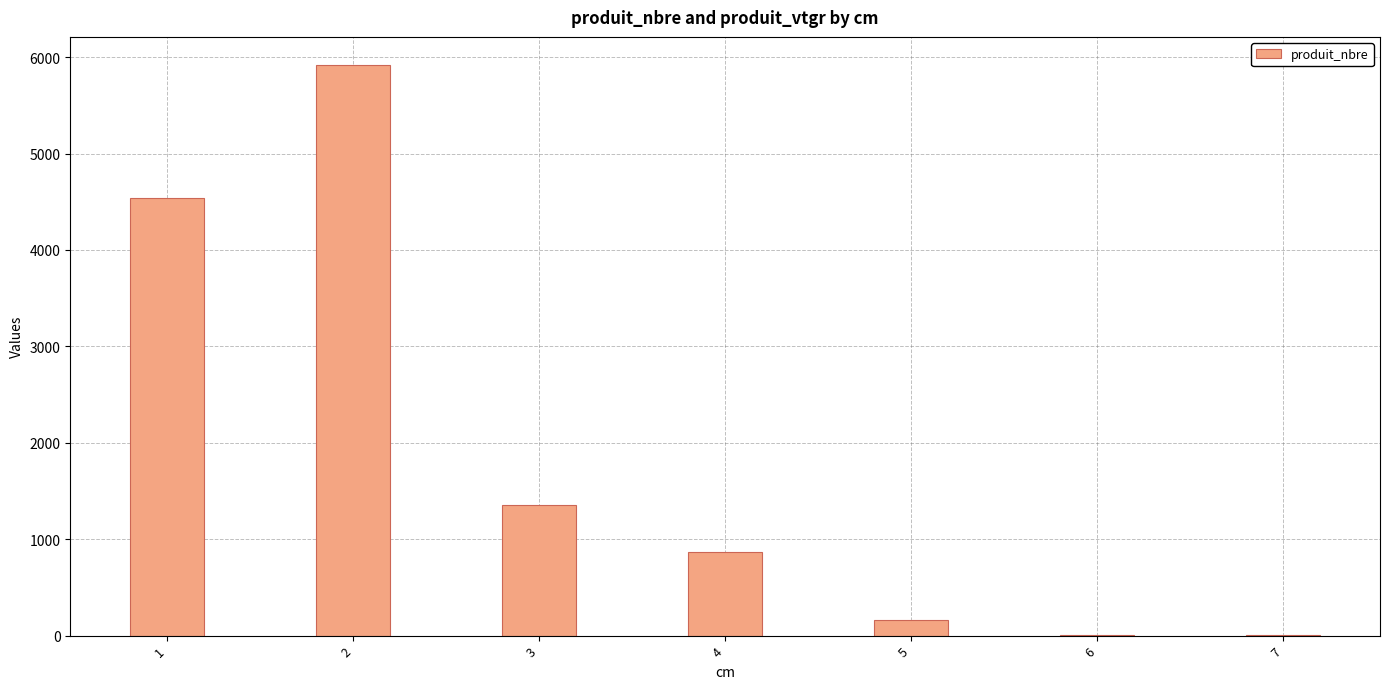

Is it true that the value at 2 is 5915?

True